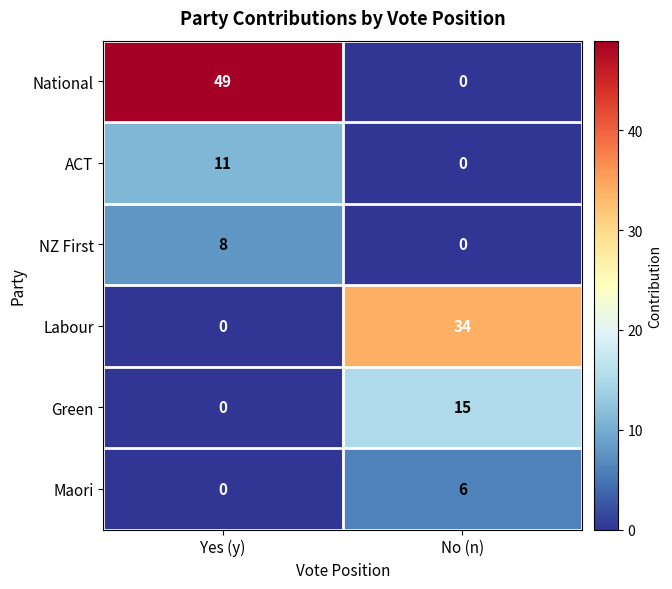

What is the spread (max minus min) of values at Yes (y)?

49